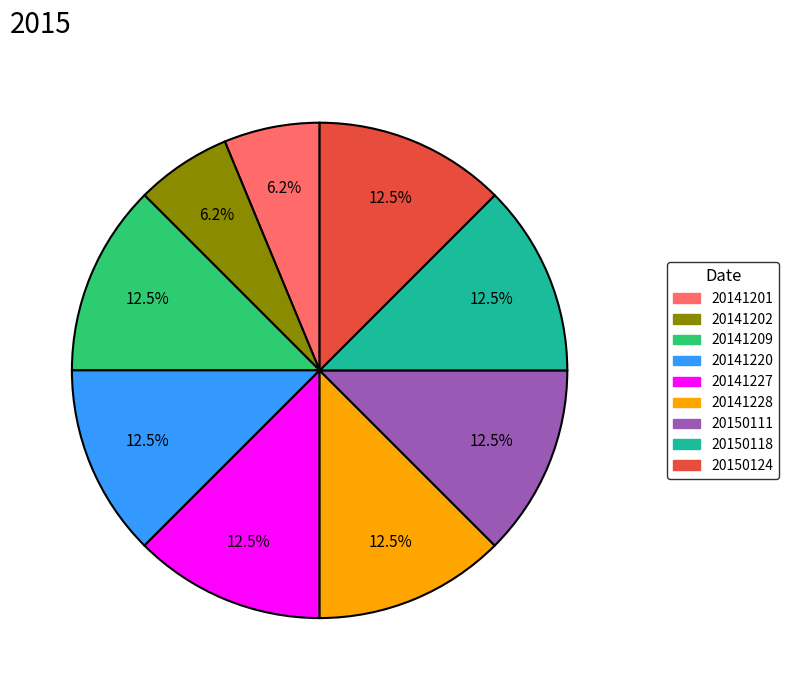

True or false: 20150124 accounts for 27% of the total.

False